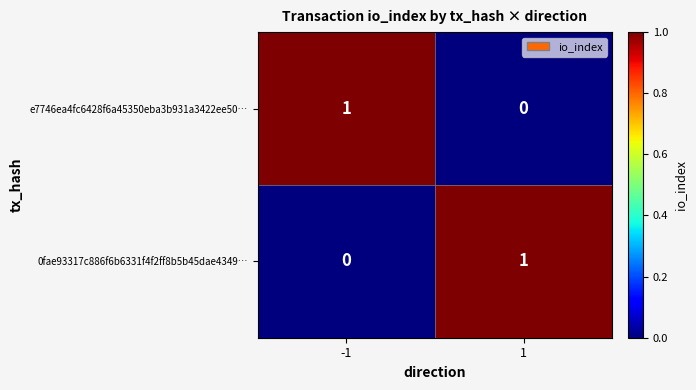

The 0fae93317c886f6b6331f4f2ff8b5b45dae4349… series shows 2 at 1. True or false?

False